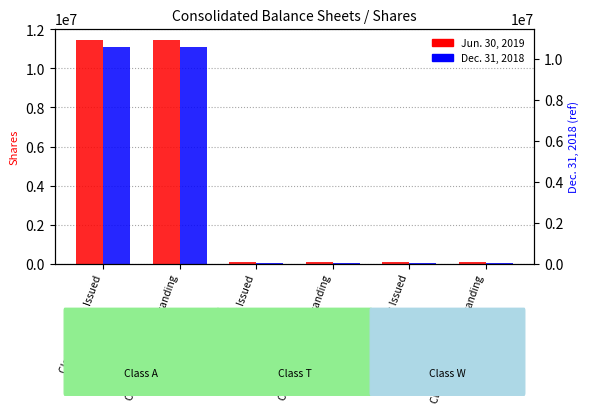

Rank the series by their maximum value, from lowest to highest.

Dec. 31, 2018, Jun. 30, 2019